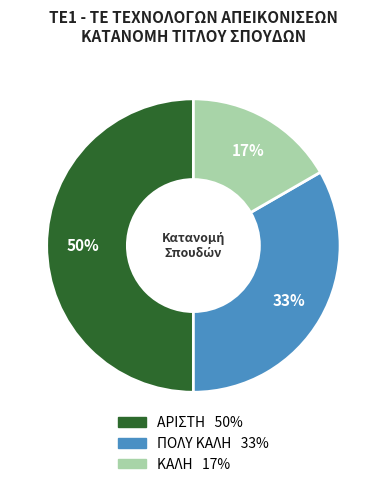

Do ΚΑΛΗ and ΑΡΙΣΤΗ together represent more than half of the pie?

Yes